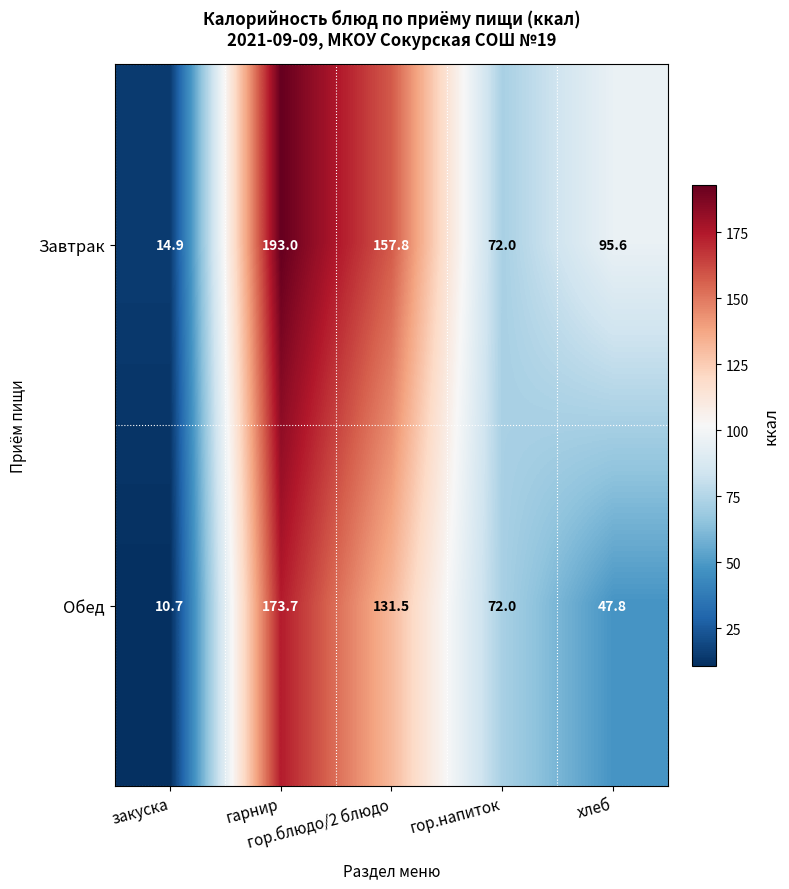

What is the minimum value for Завтрак?

14.9